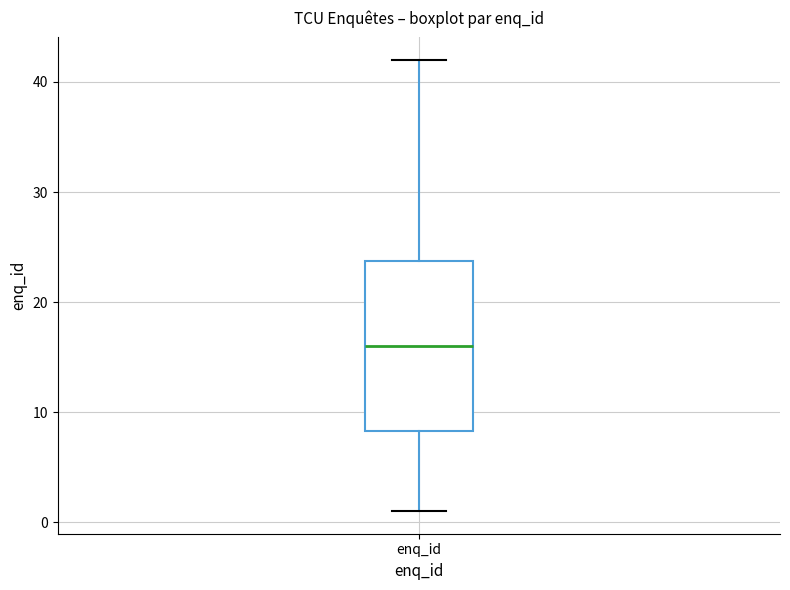

Read this box plot against the y-axis: the position of the median line, the range covered by the box, and the ends of both whiskers. The values are not printed on the chart, so give them approximately, as read against the axis.

median 16, box 8 to 24, whiskers 1 to 42